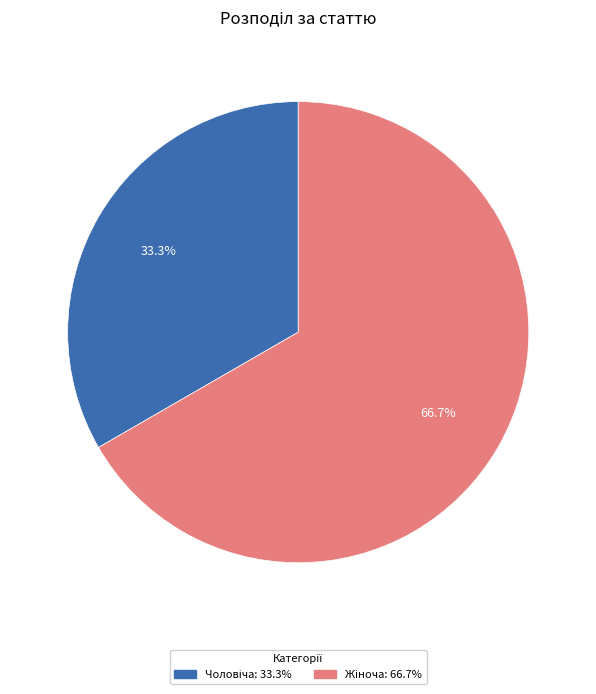

Is there any slice that represents more than half of the pie?

Yes